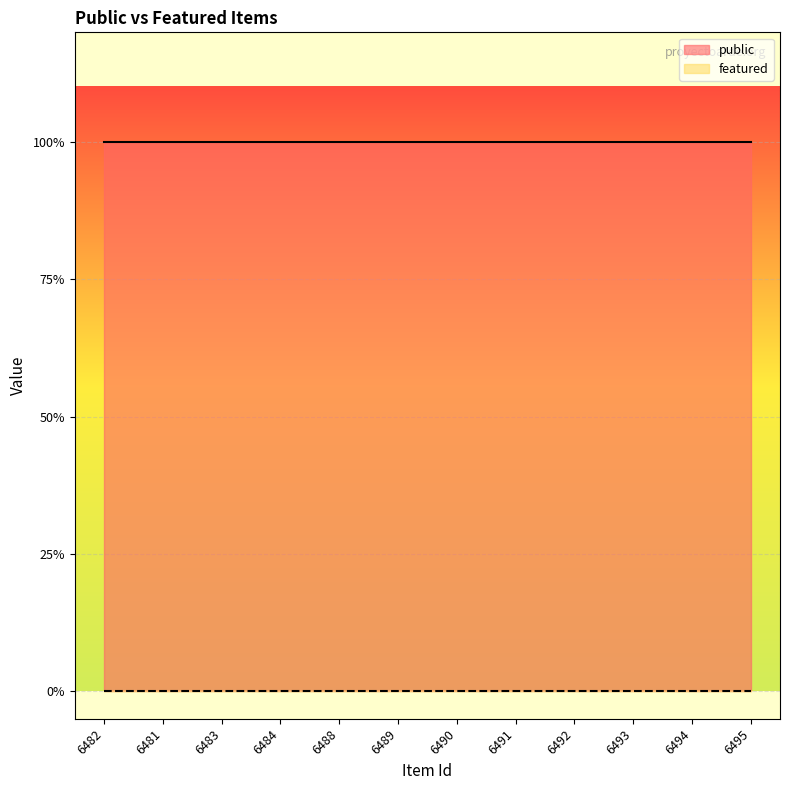

The public series shows 1 at 6489. True or false?

True